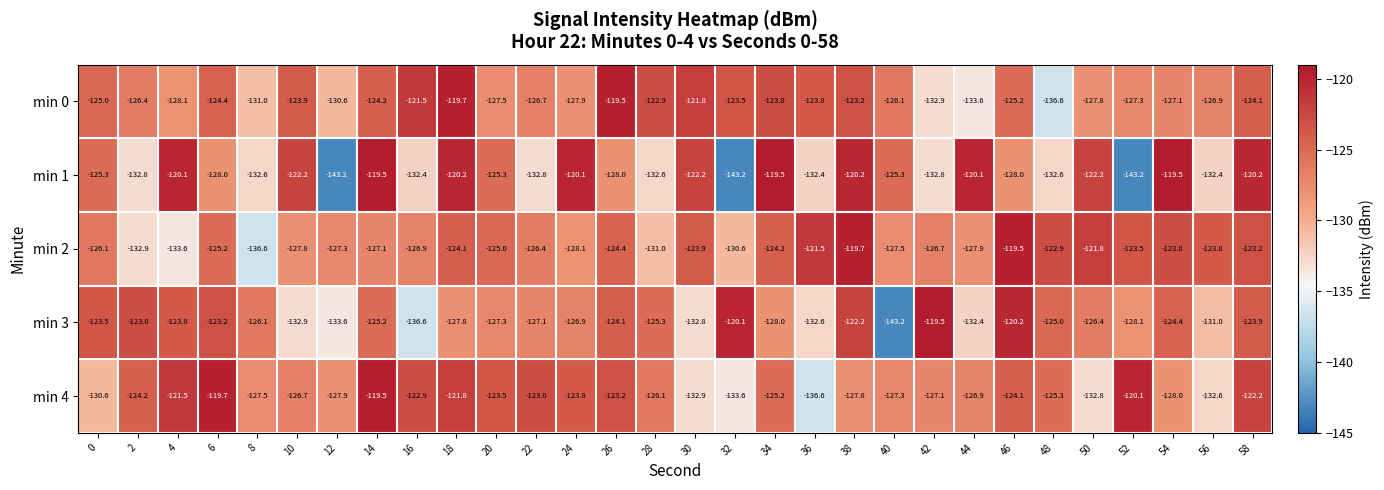

True or false: min 3 has a value of -173.9 at 0.

False